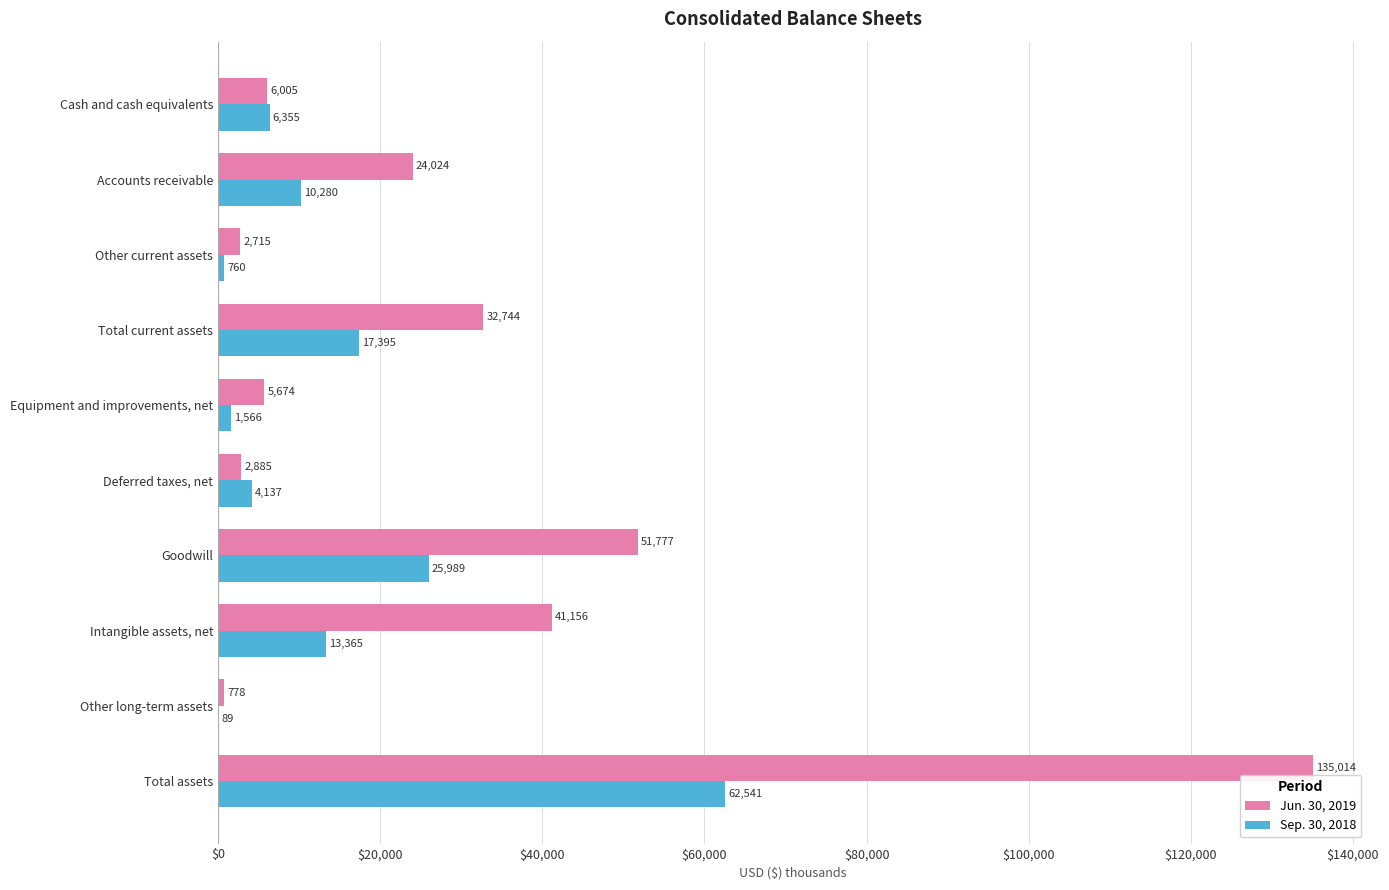

What are all the series names shown in the legend?

Jun. 30, 2019, Sep. 30, 2018